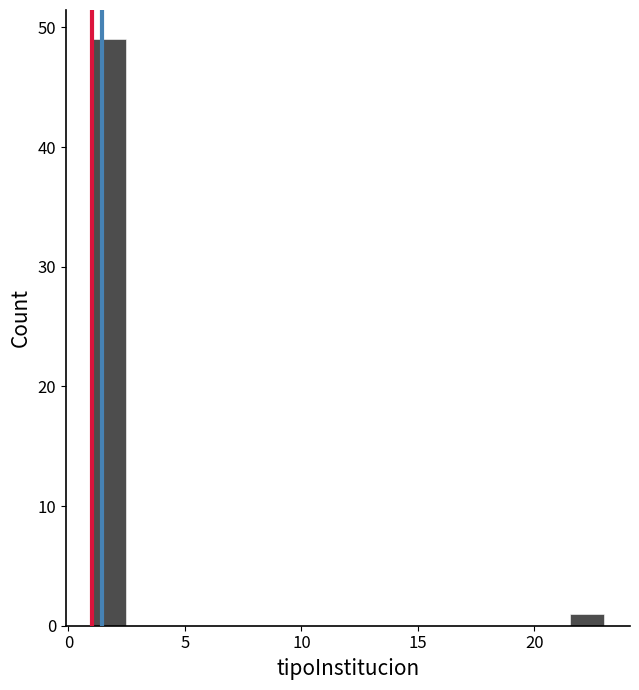

Around what value on the x-axis is the tallest bar? Give the approximate position of its centre, as read against the axis.

1.5